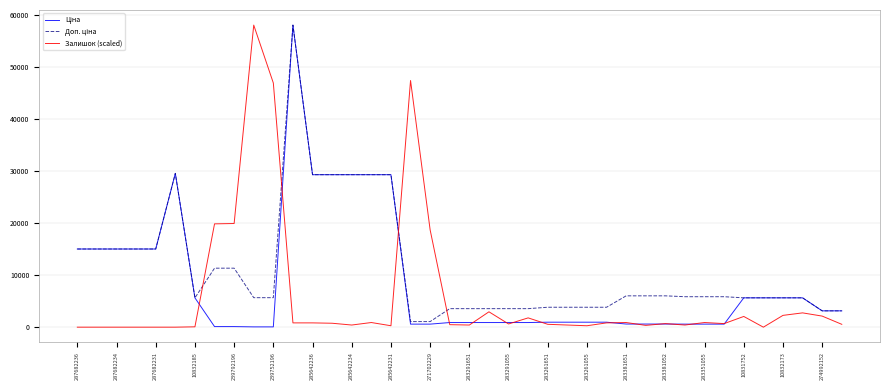

What is the maximum value shown in the chart?

58037.0